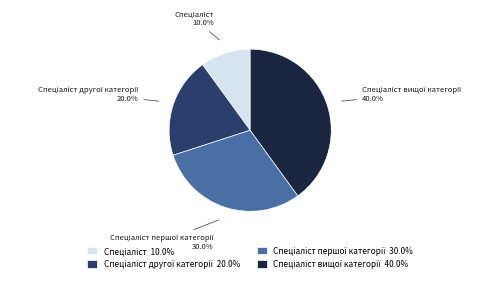

Does any single category account for the majority?

No